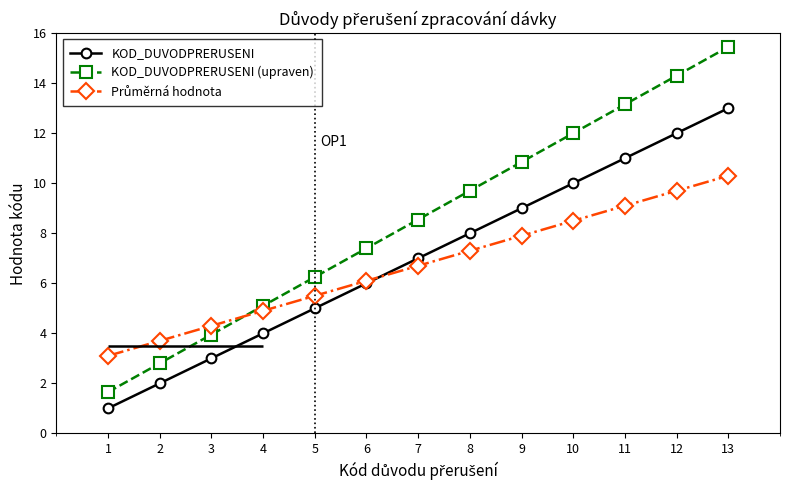

Rank the series by their average value, from highest to lowest.

KOD_DUVODPRERUSENI (upraven), KOD_DUVODPRERUSENI, Průměrná hodnota